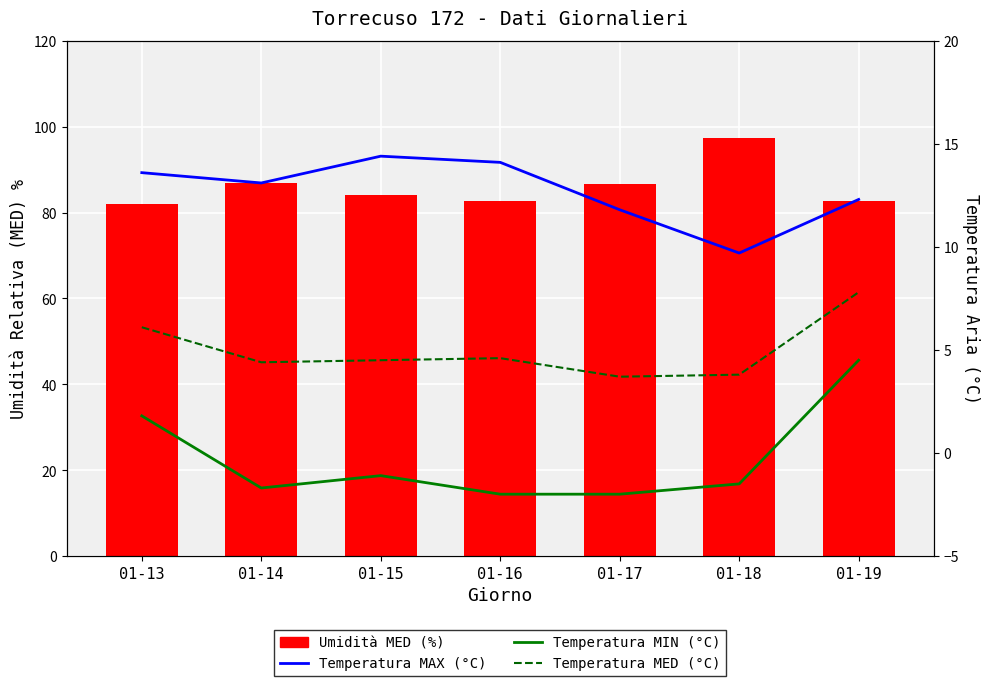

What is the lowest value of the Umidità MED (%) series?

82.0